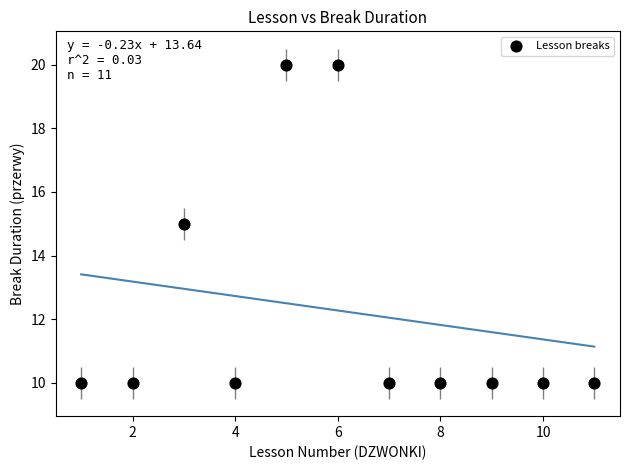

What is the average Y value?

12